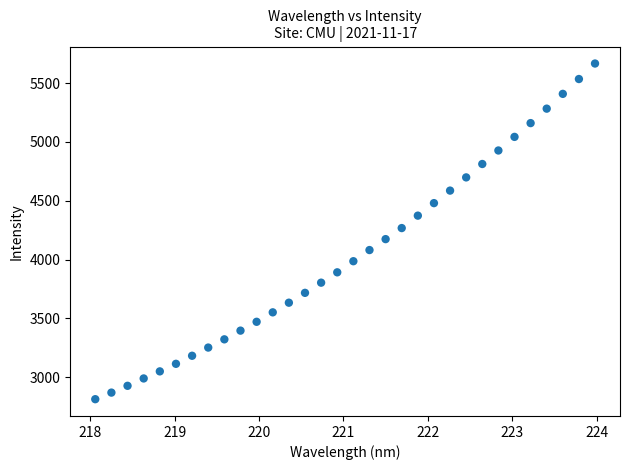

What is the range of Y values (max minus min)?

2852.9